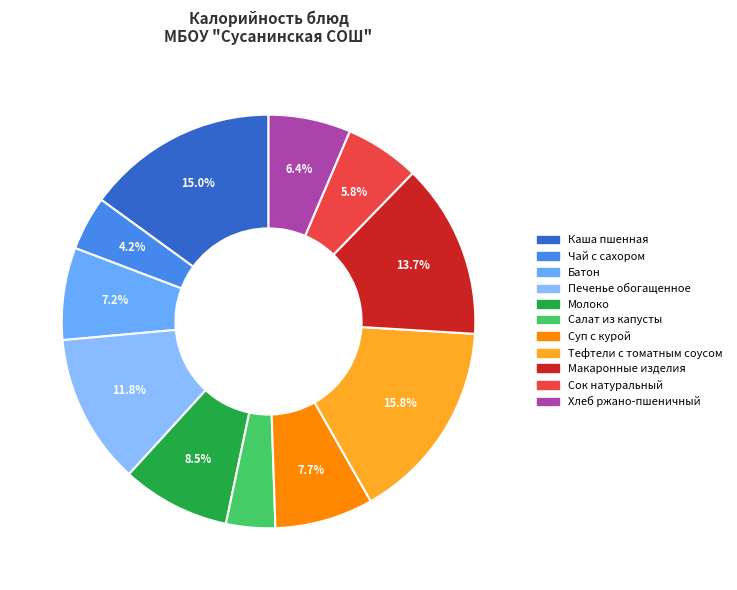

To the nearest percent, what is the difference between the largest and smallest slice percentages?

12%